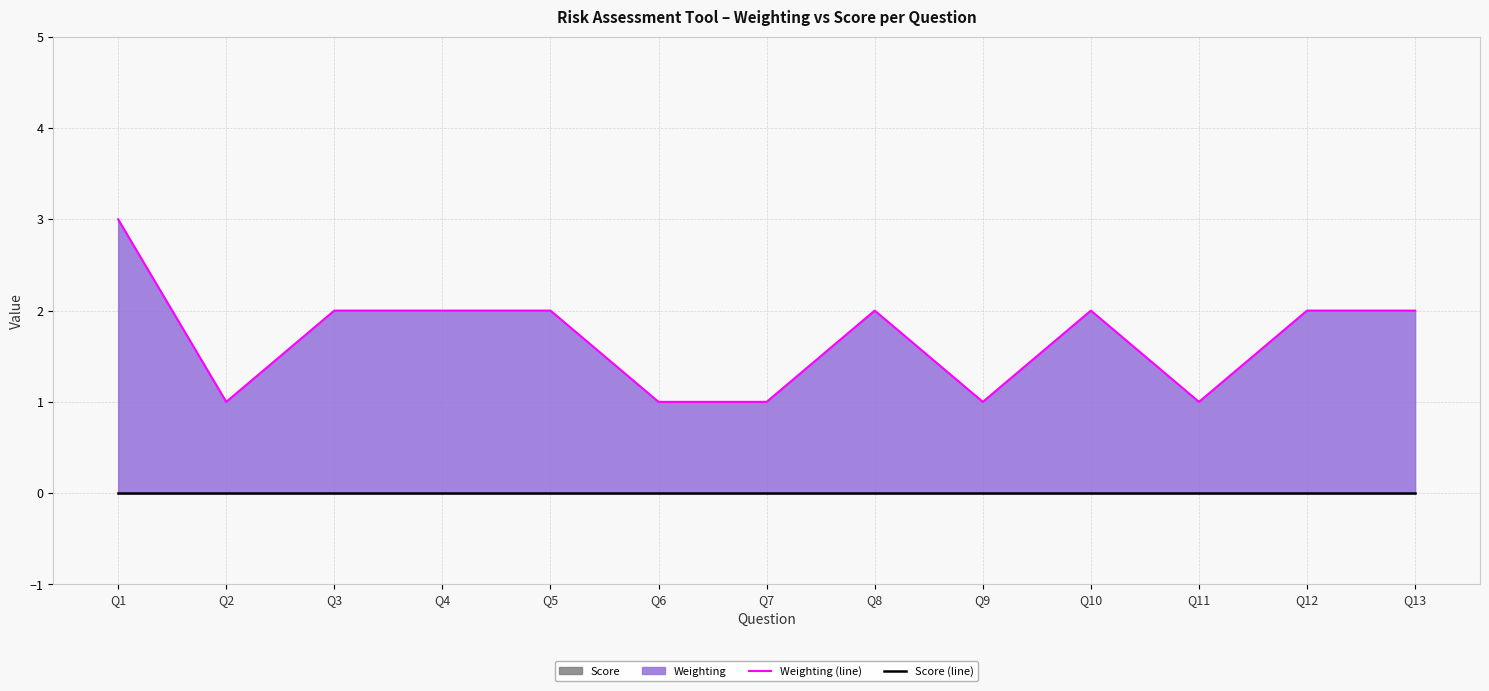

Where is the first local minimum for Weighting (line)?

Q2